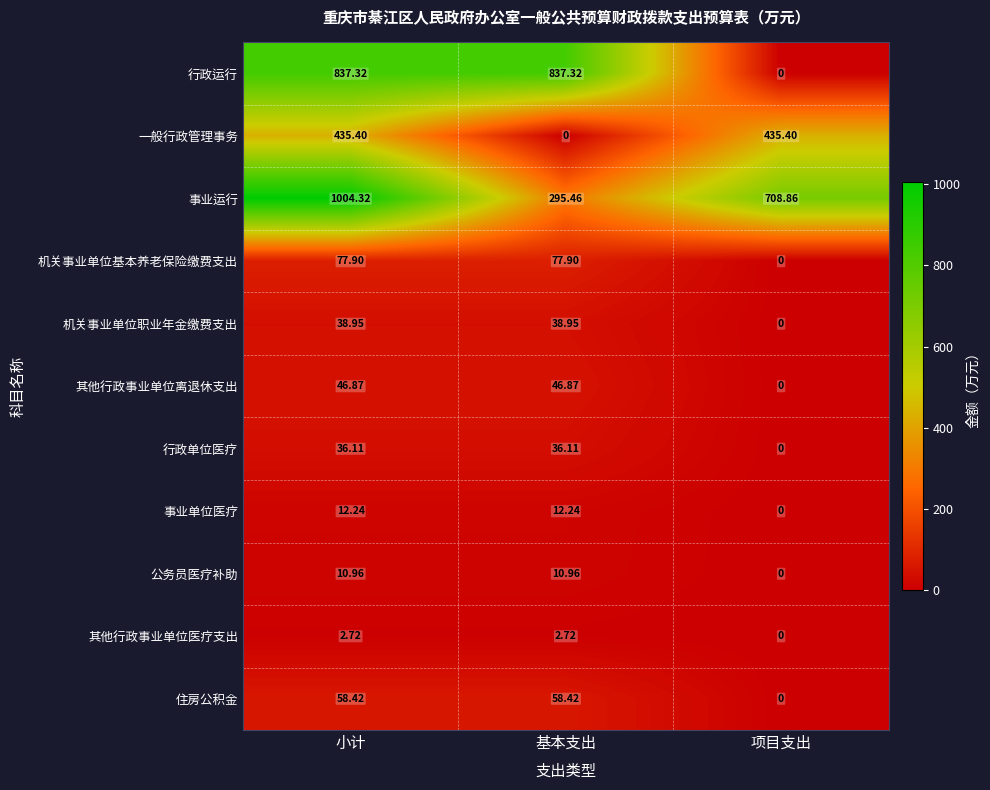

Which series has the largest total across all categories?

事业运行